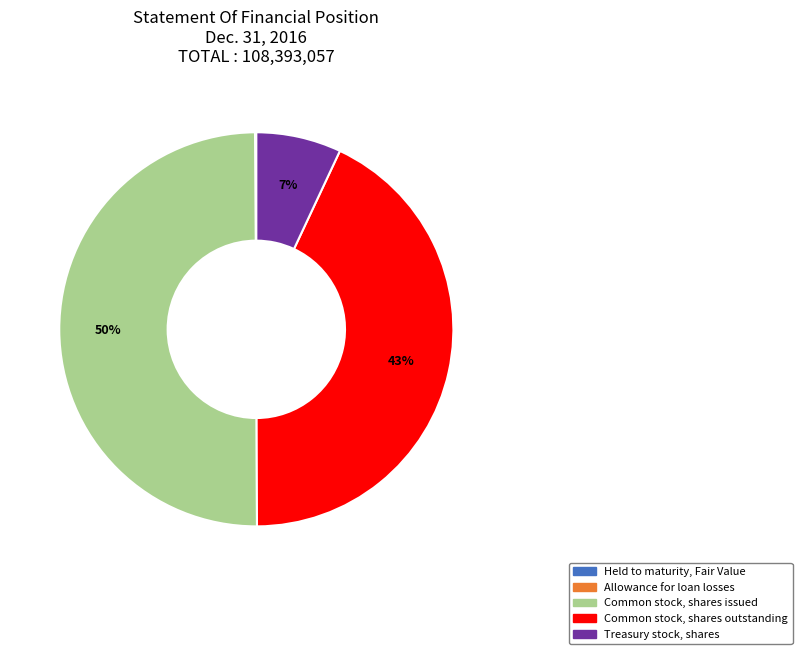

Does Common stock, shares outstanding represent more than half of the total?

No